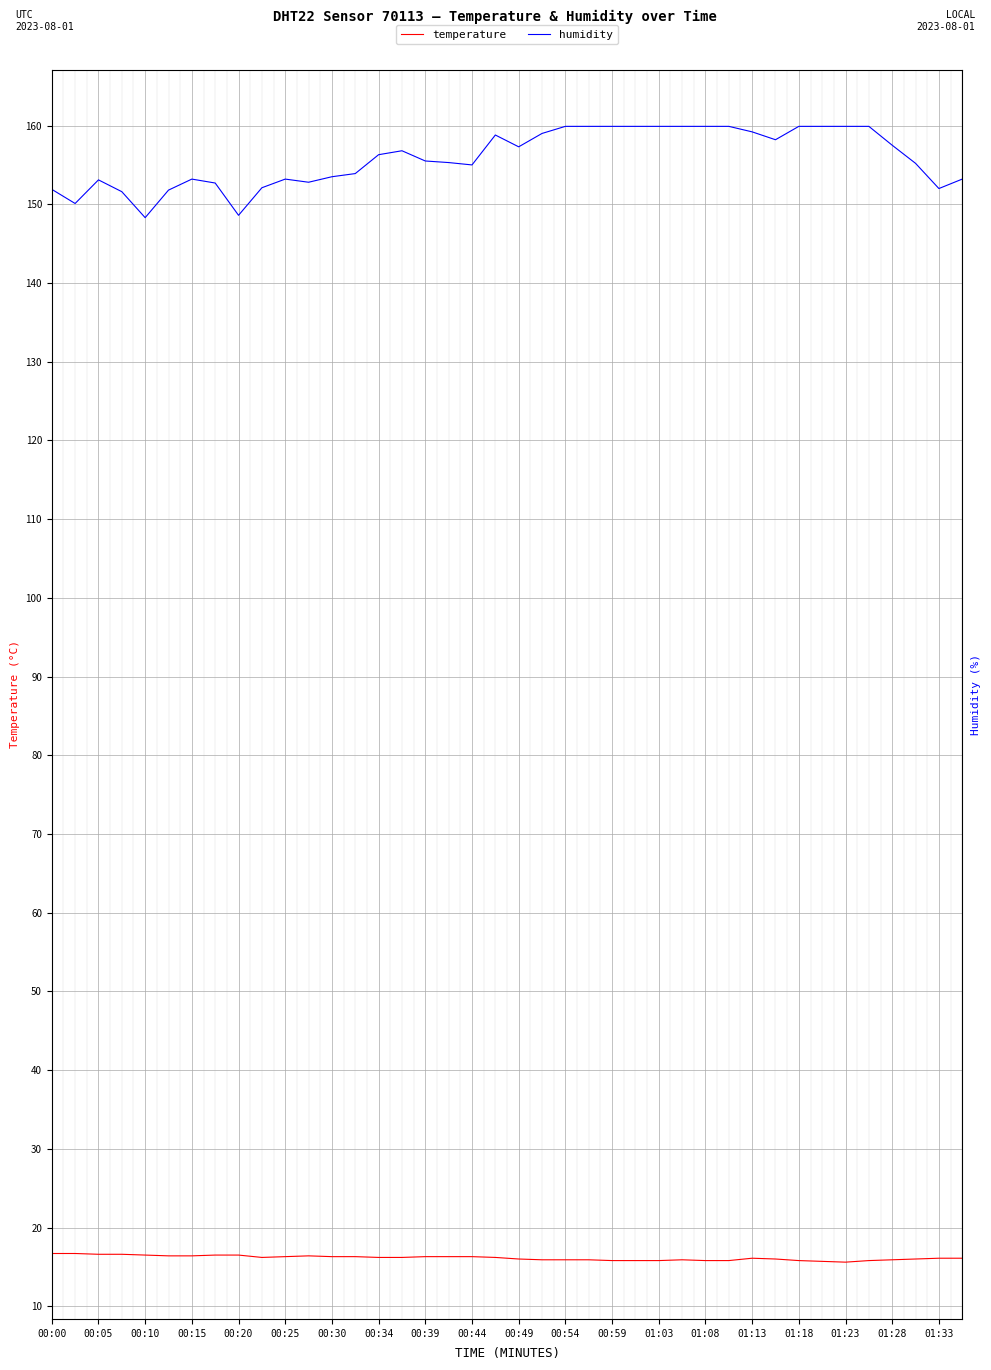

Rank the series by their average value, from highest to lowest.

humidity, temperature